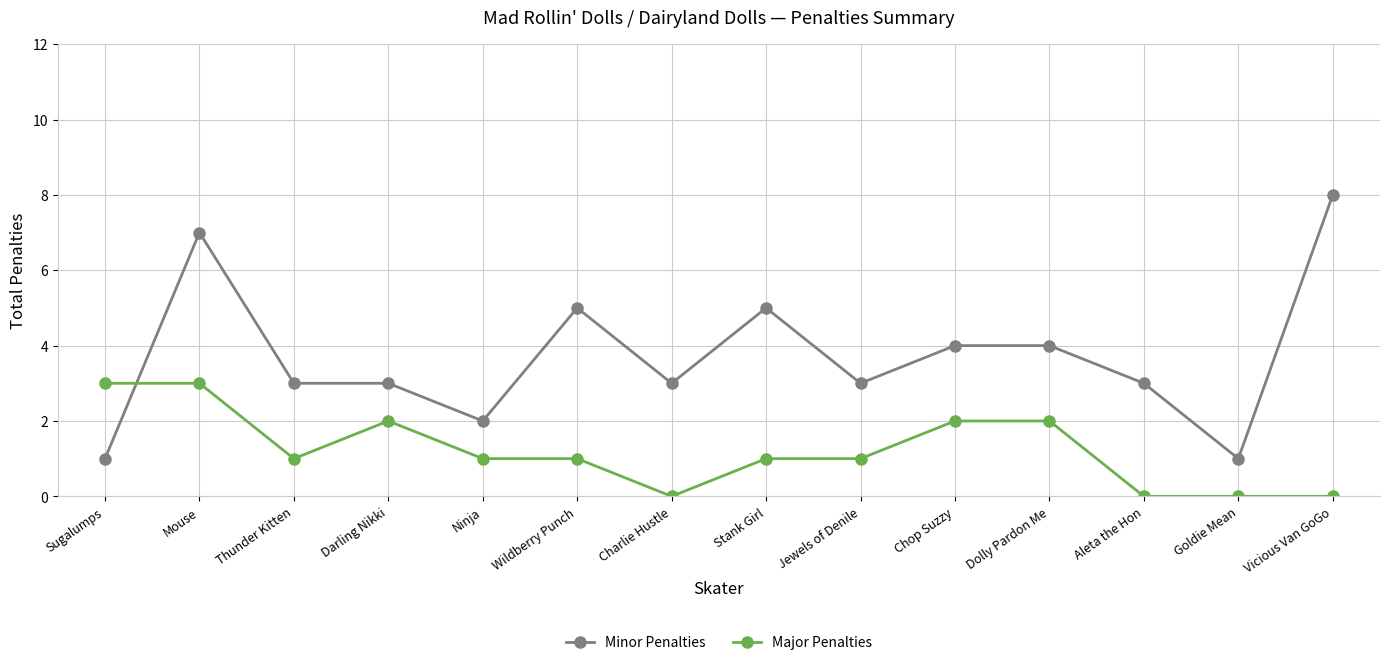

Is the value of Minor Penalties at Dolly Pardon Me greater than the value of Major Penalties at Charlie Hustle?

Yes